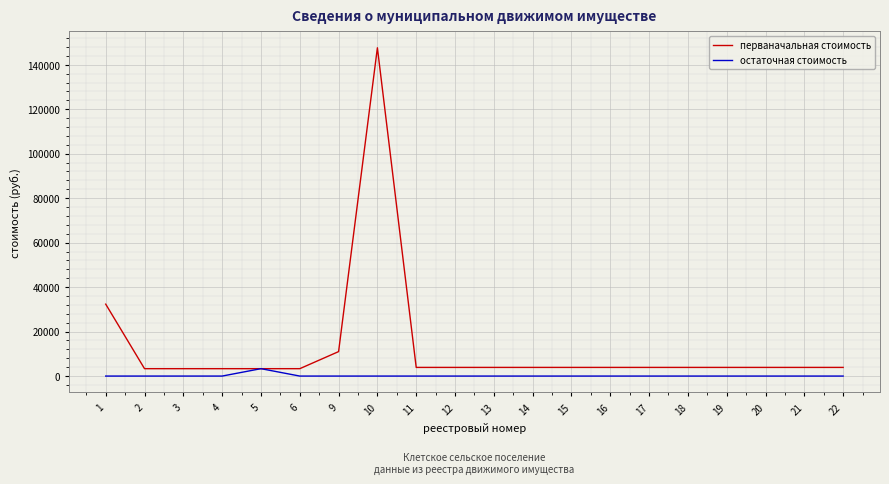

What is the maximum value shown in the chart?

147640.8